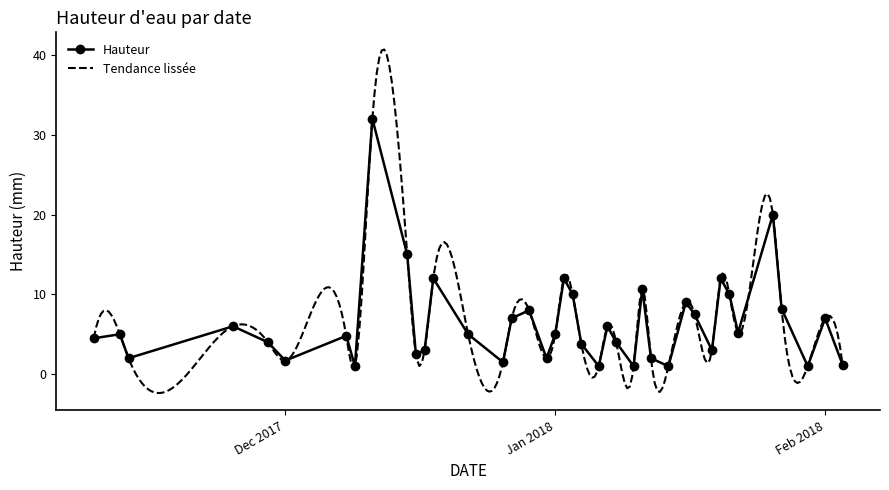

Is this an area chart (filled region under the line)?

No